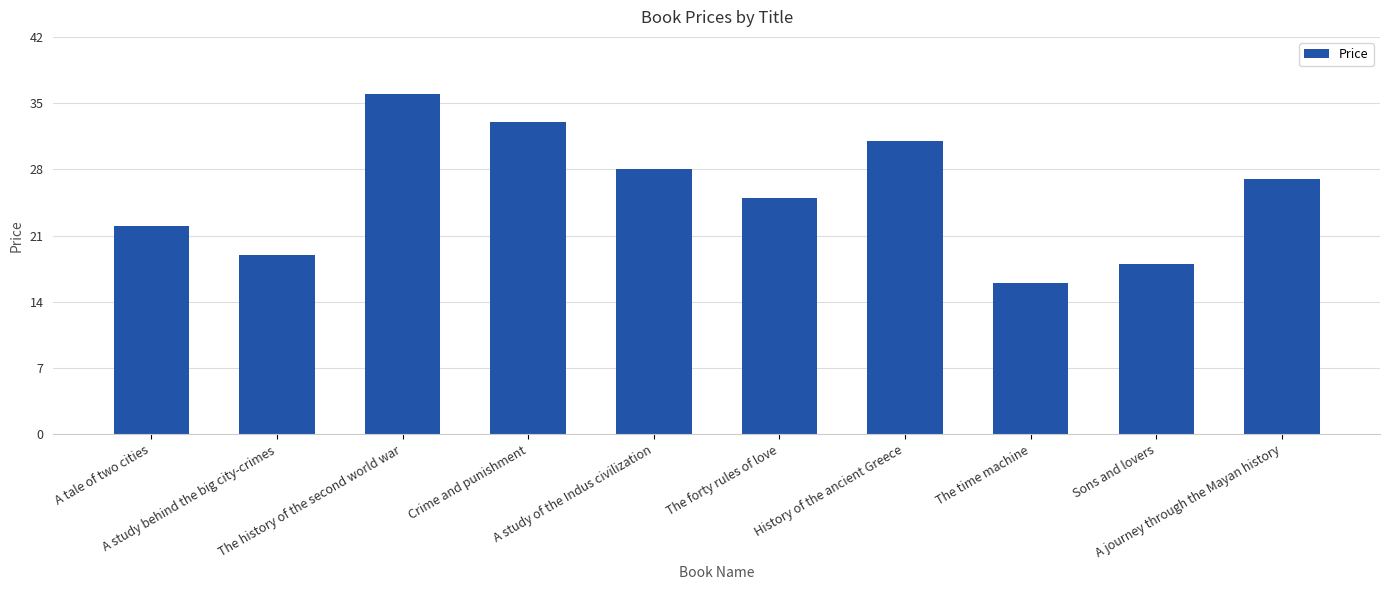

List the labels in order of value, largest first.

The history of the second world war, Crime and punishment, History of the ancient Greece, A study of the Indus civilization, A journey through the Mayan history, The forty rules of love, A tale of two cities, A study behind the big city-crimes, Sons and lovers, The time machine